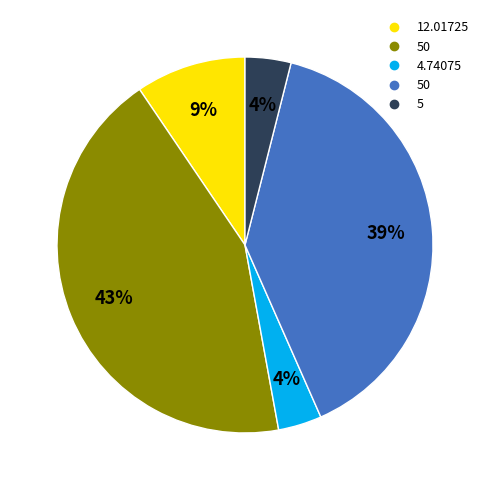

Is there any slice that represents more than half of the pie?

No